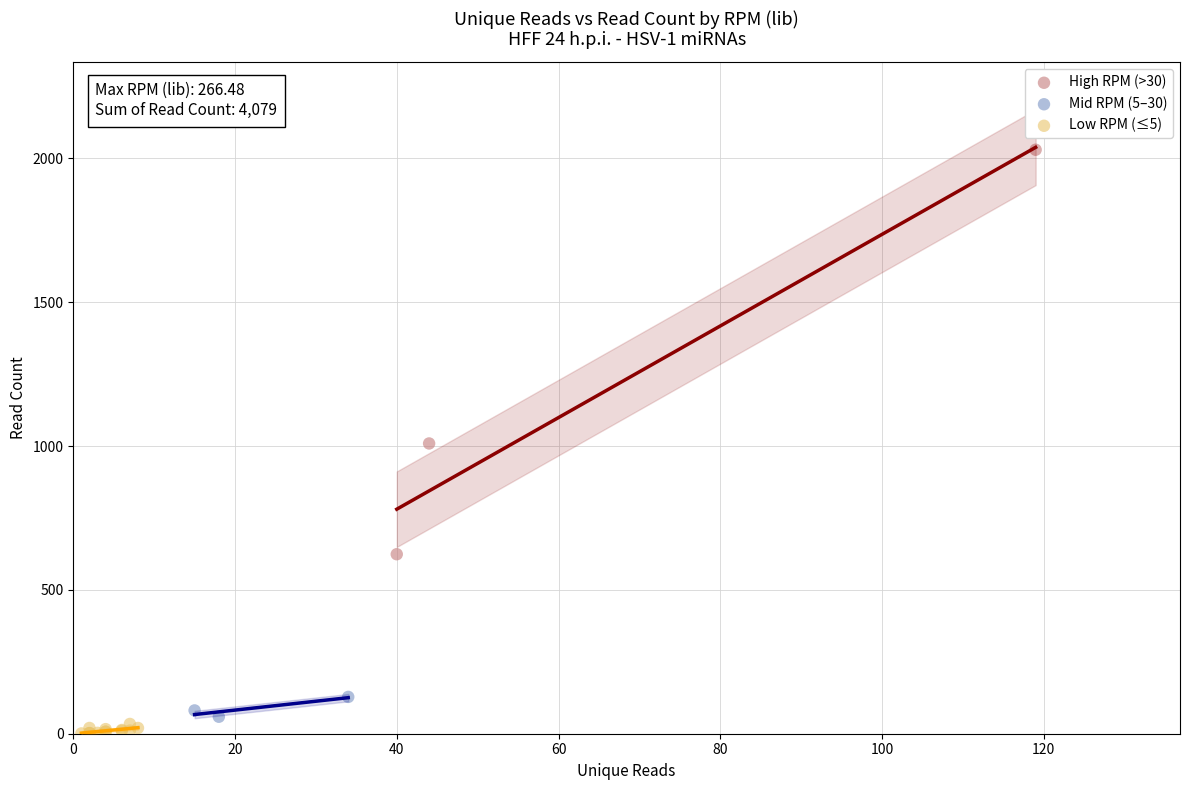

Which series reaches the maximum Y coordinate?

High RPM (>30)